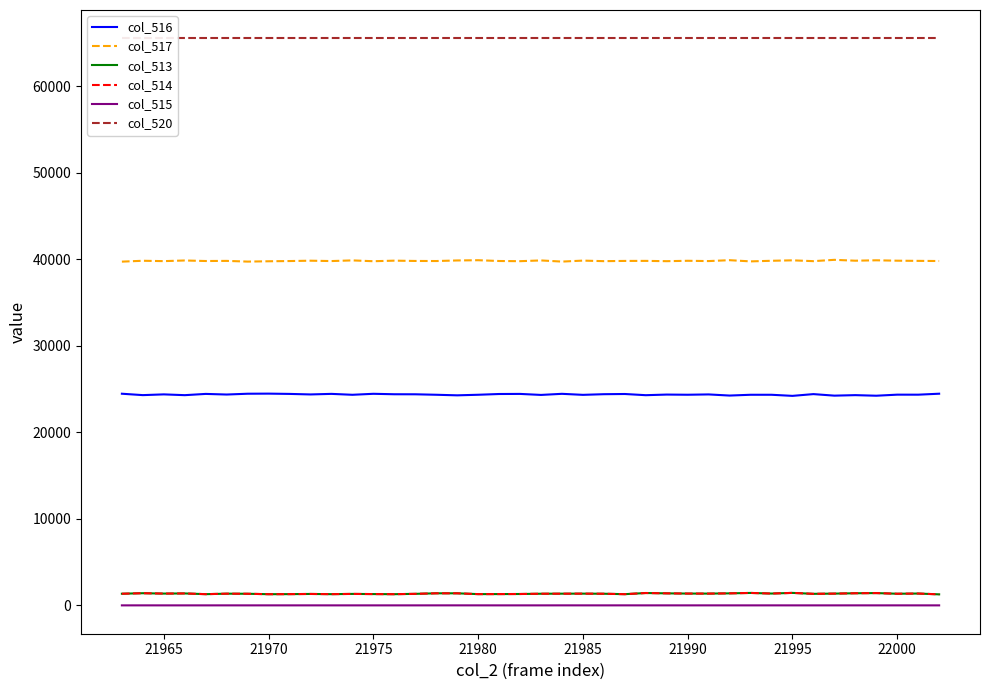

True or false: col_516 and col_520 intersect in this chart.

False